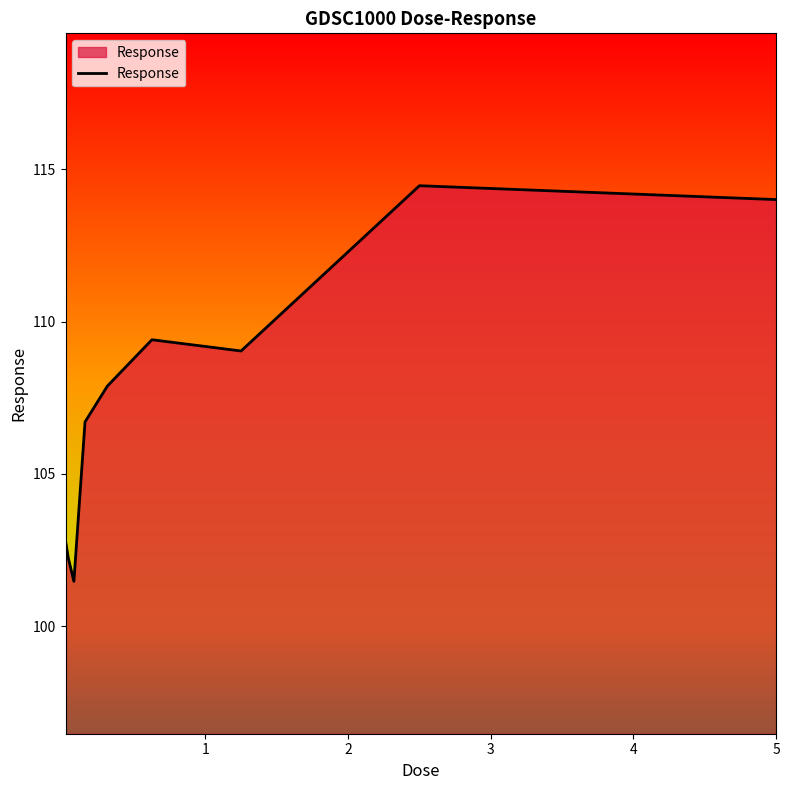

What is the smallest value displayed?

101.5